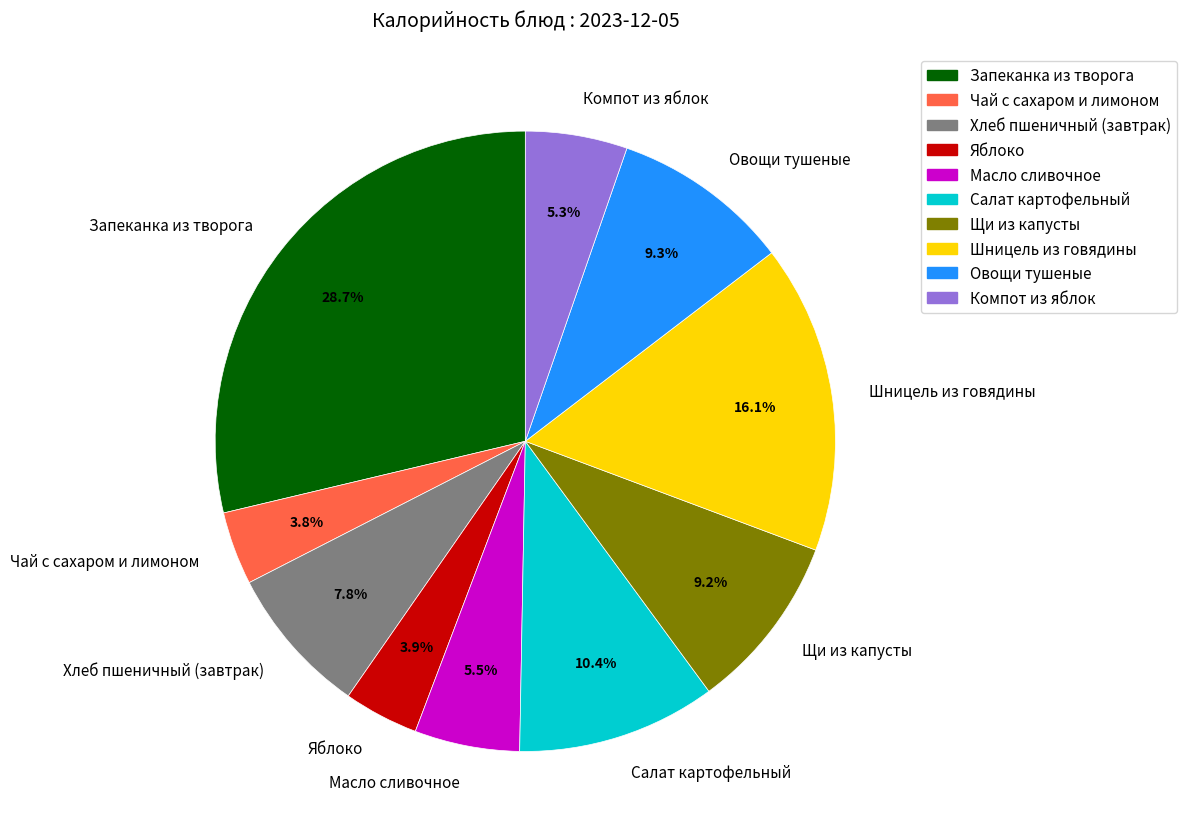

What is the ratio of the value at Хлеб пшеничный (завтрак) to the value at Шницель из говядины?

0.5